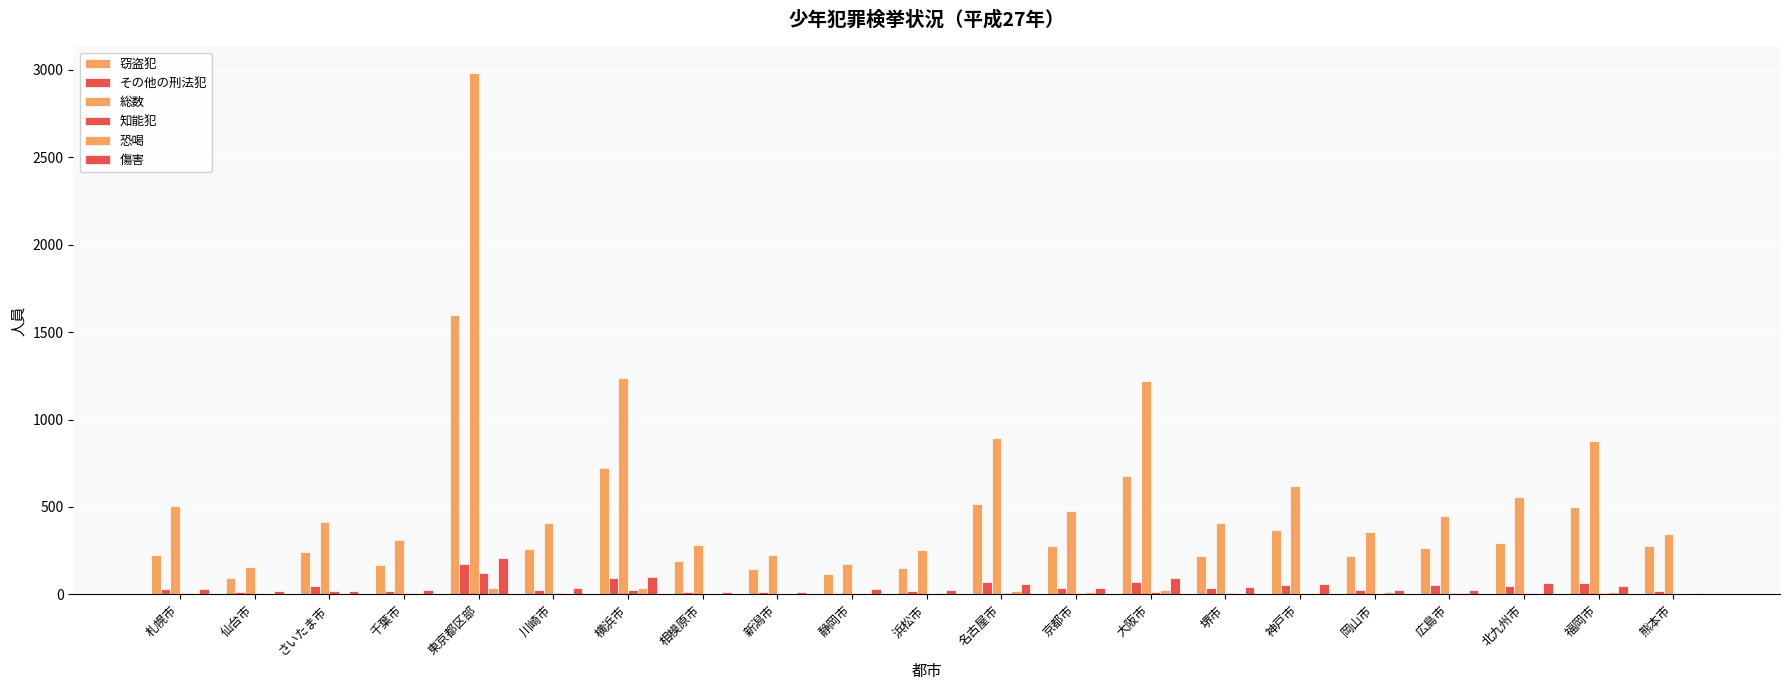

What position from the right is 相模原市?

14